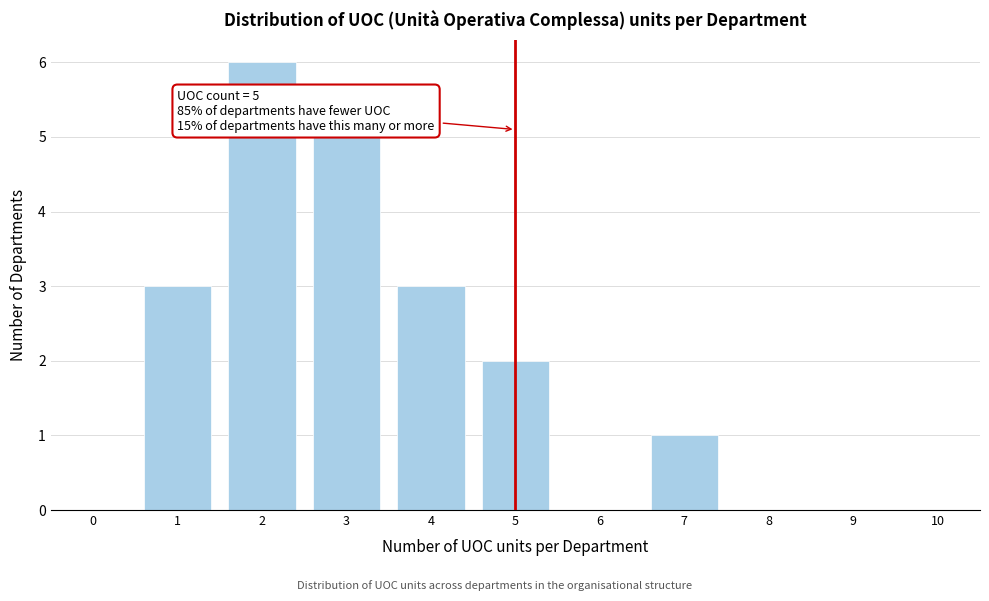

Reading left to right, extract all data points from this chart.

0=0	1=3	2=6	3=5	4=3	5=2	6=0	7=1	8=0	9=0	10=0